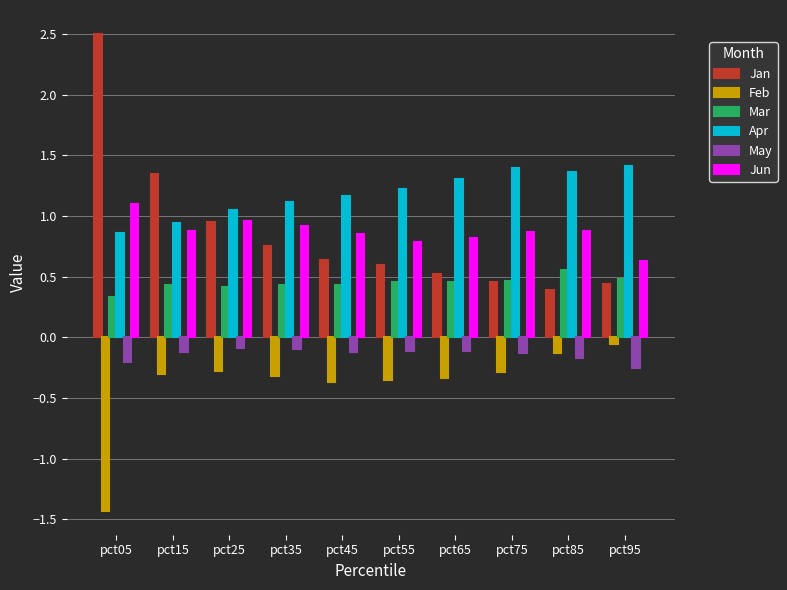

The Feb series shows -2.1 at pct05. True or false?

False